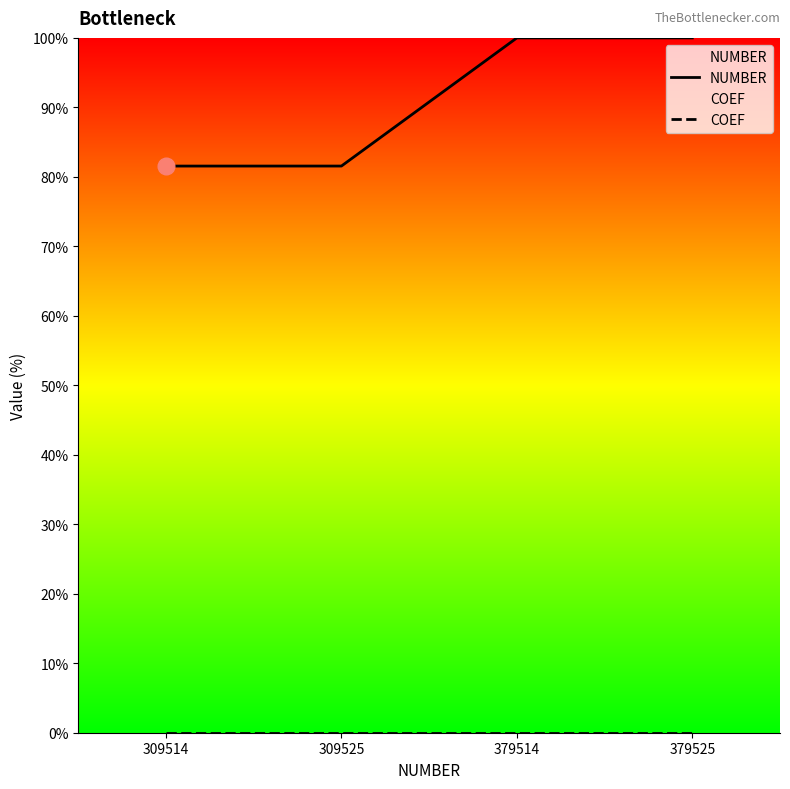

At which category is the sum across all series the highest?

379525